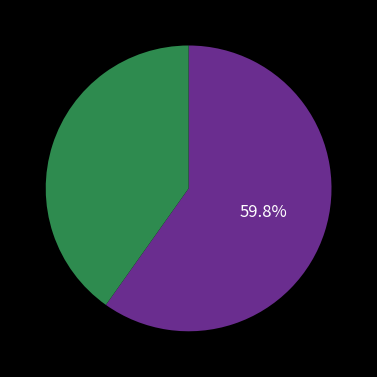

Does any single category account for the majority?

Yes